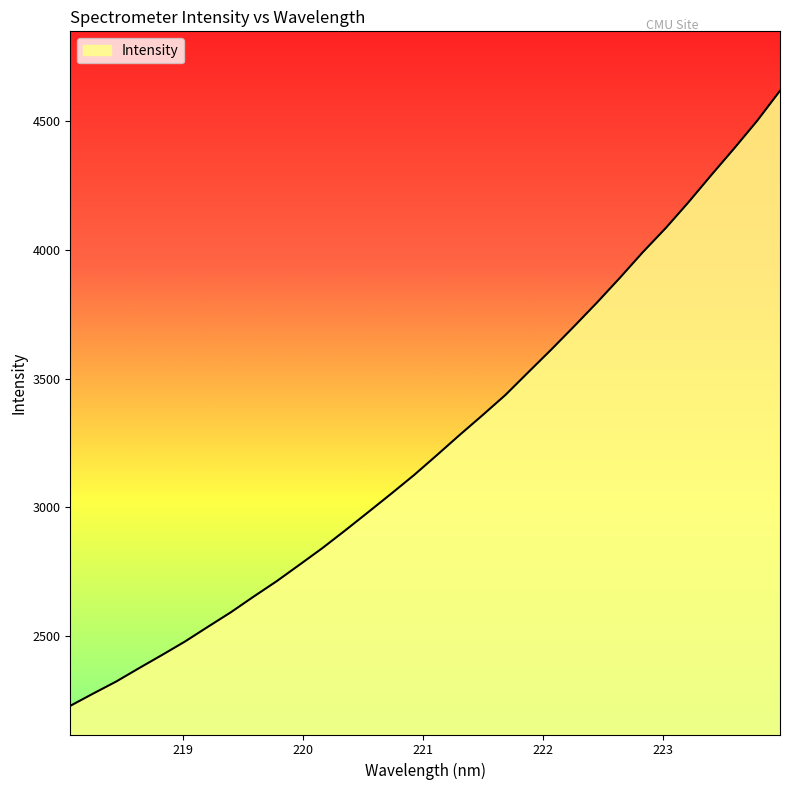

What is the minimum value shown in the chart?

2228.3